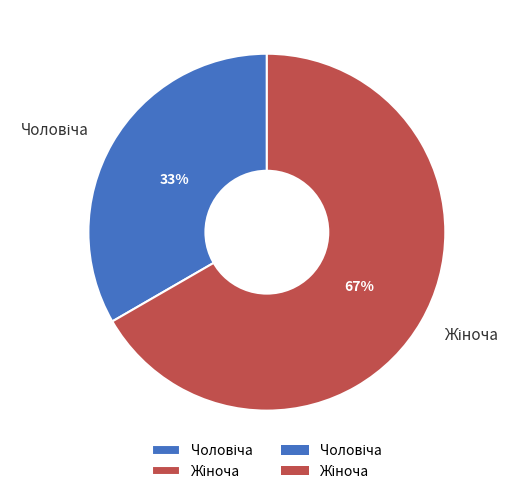

Does any single category account for the majority?

Yes